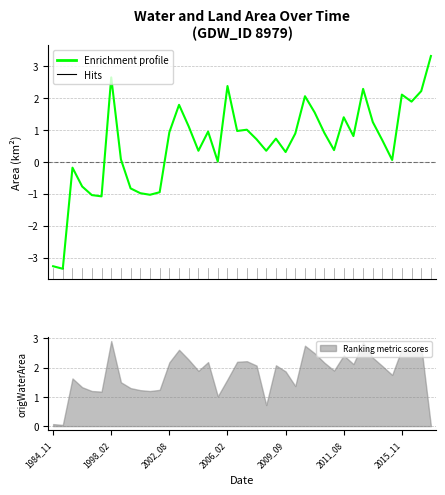

What is the smallest value displayed?

-3.4